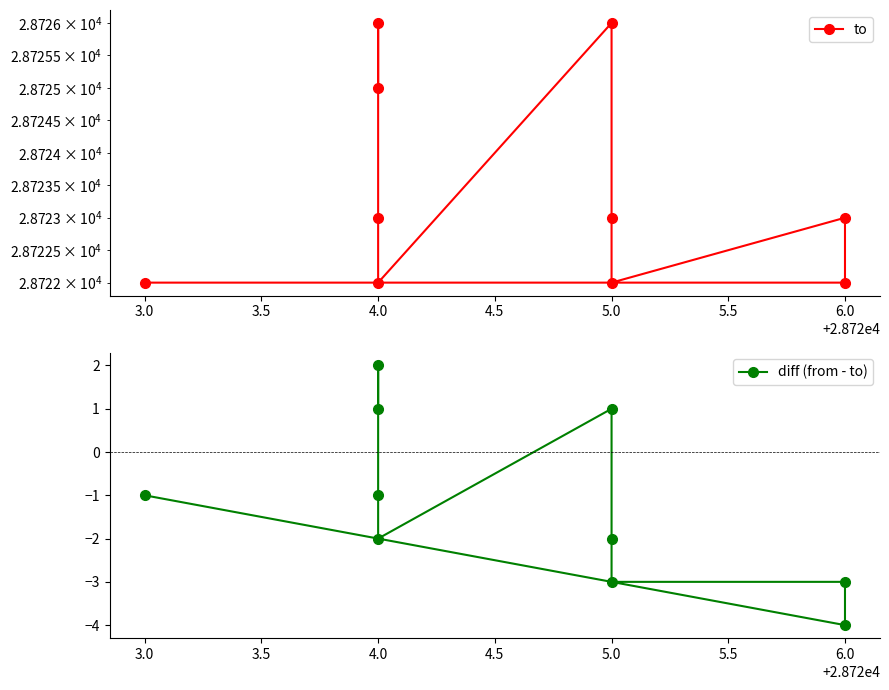

At which label does diff (from - to) first exceed -1?

5.0